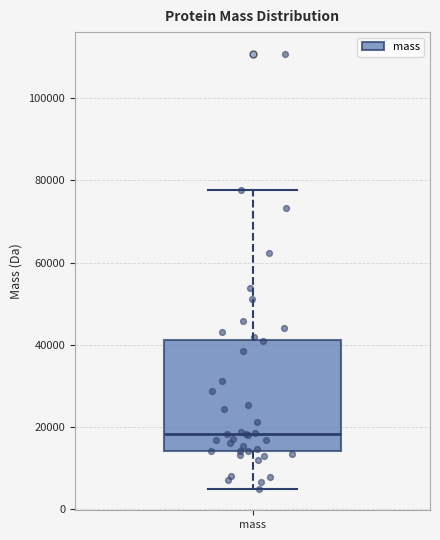

Transcribe this box plot: give where the median line is, the range the box spans, and where the two whiskers end, as read against the y-axis. The values are not printed on the chart, so give them approximately, as read against the axis.

median 18000, box 14000 to 42000, whiskers 6000 to 78000